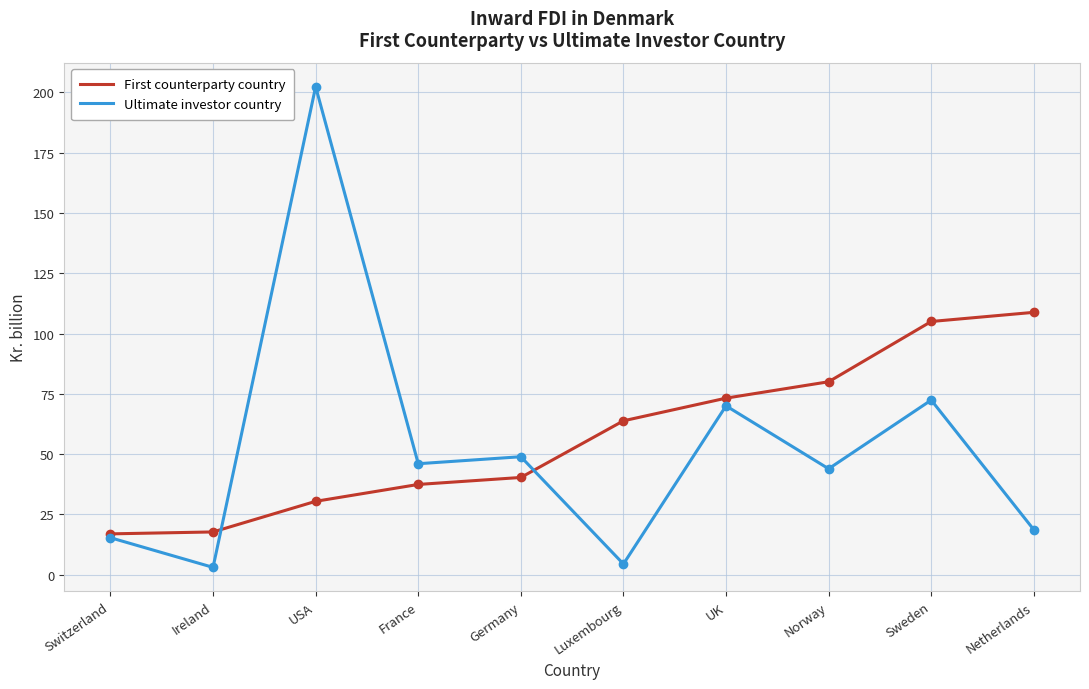

The value of First counterparty country at USA is 19.7. True or false?

False